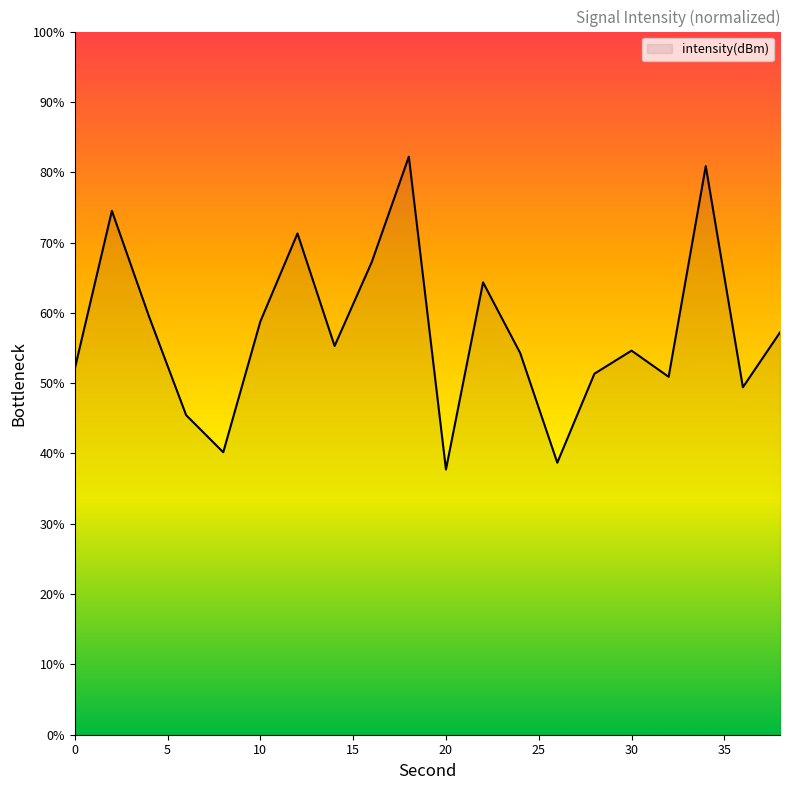

What is the difference between the maximum and minimum values?

44.5